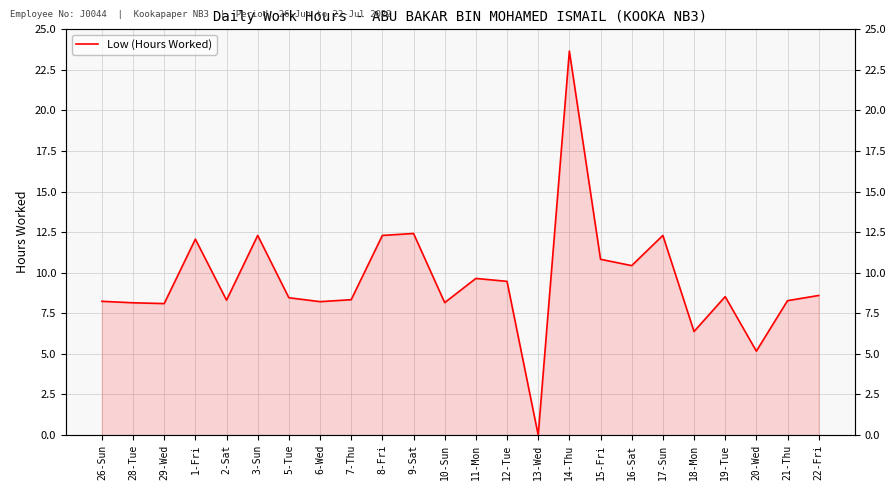

What is the label of the 12th point from the left?

10-Sun